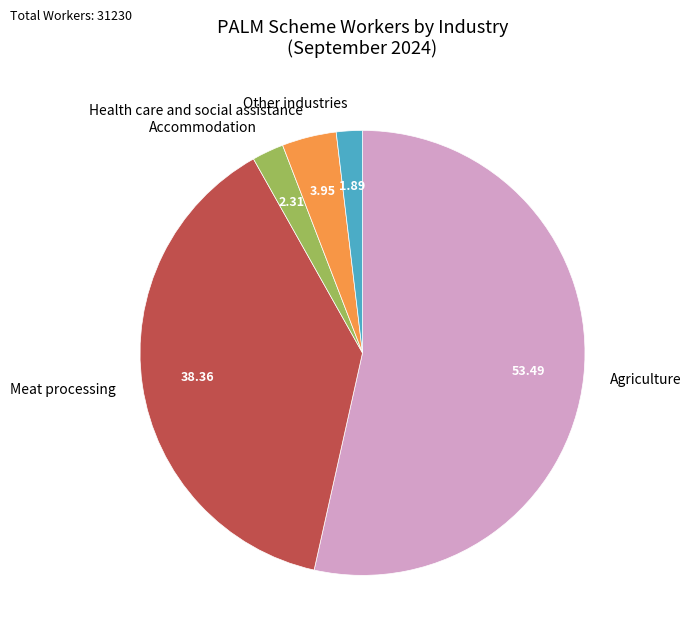

Combined, do Meat processing and Agriculture account for over 50%?

Yes